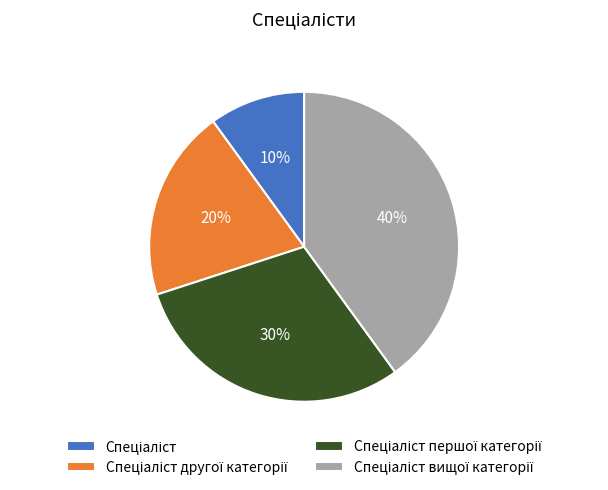

Is there a majority slice in this chart?

No